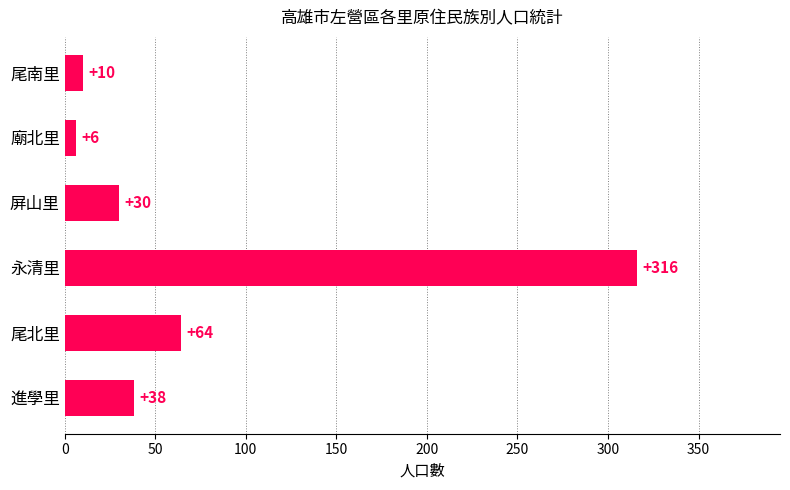

The value at 廟北里 is 6. True or false?

True